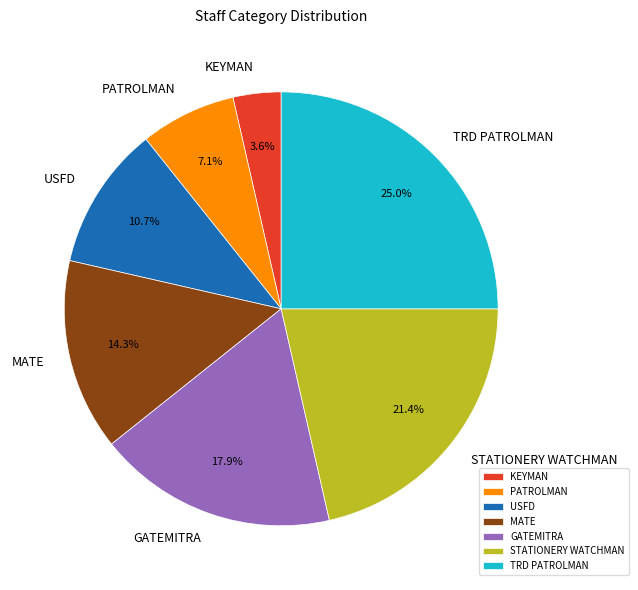

Count the number of slices in the pie.

7